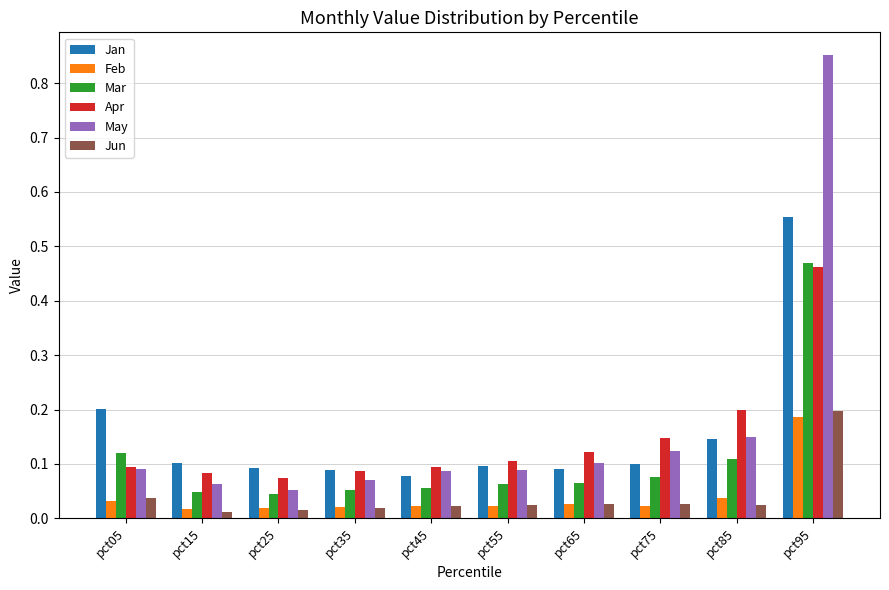

How many series are shown in this chart?

6